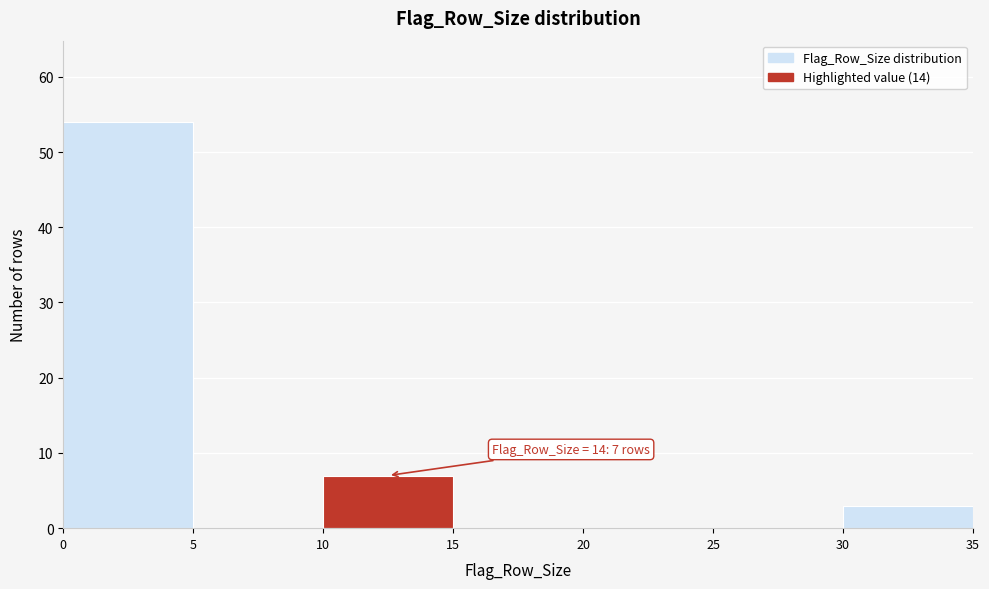

Which range on the x-axis has the tallest bar?

0 to 5